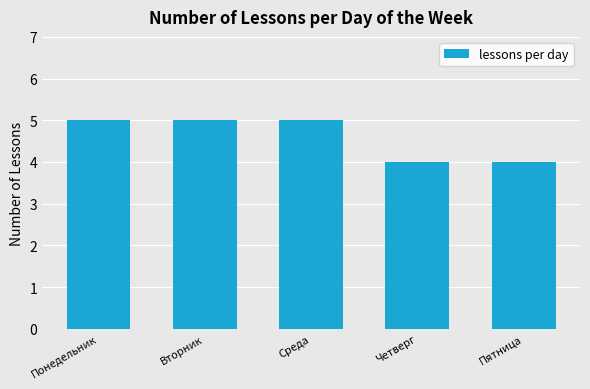

What is the value of the 1st bar from the left?

5